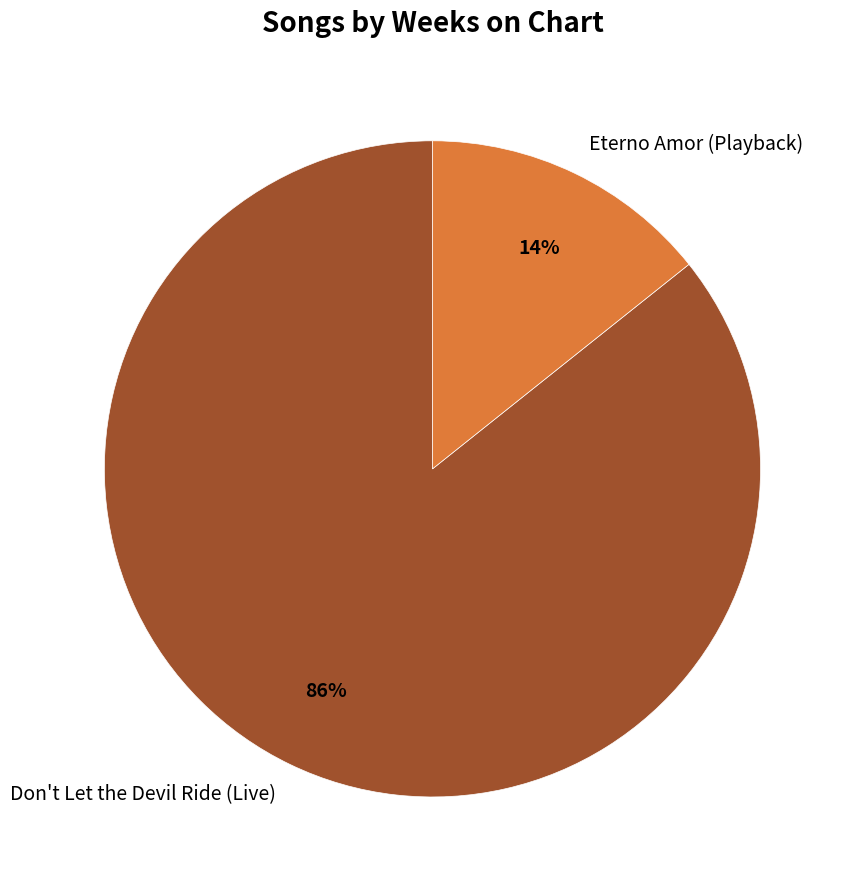

To the nearest percent, what percentage of the pie is Don't Let the Devil Ride (Live)?

86%